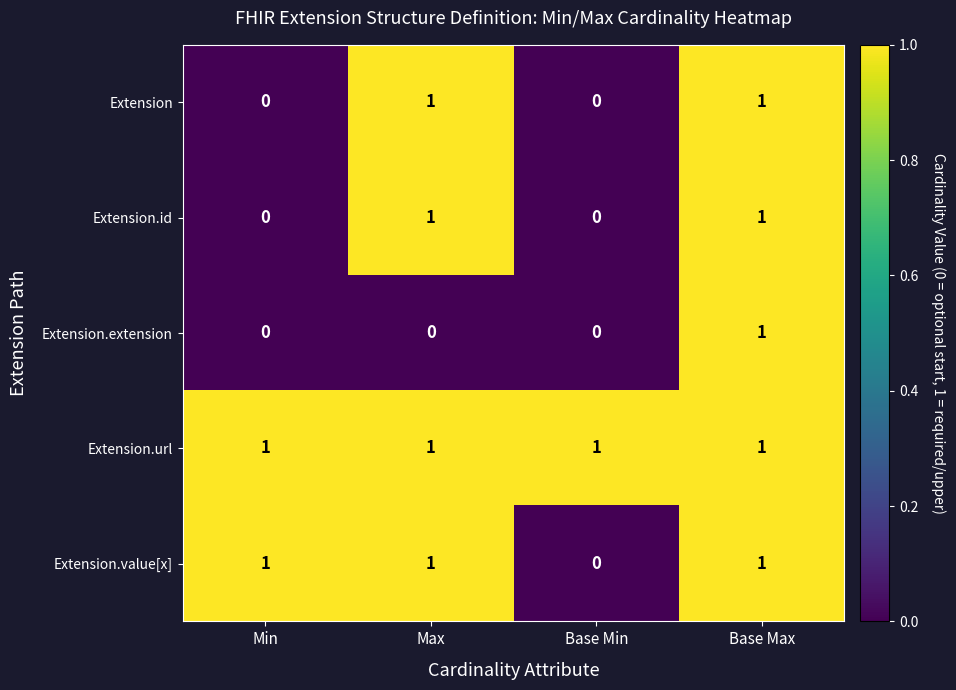

At which label does Extension.value[x] reach its minimum?

Base Min